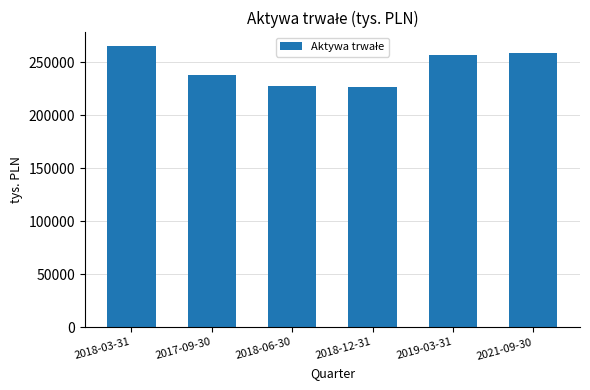

The value at 2019-03-31 is 257139.6. True or false?

True